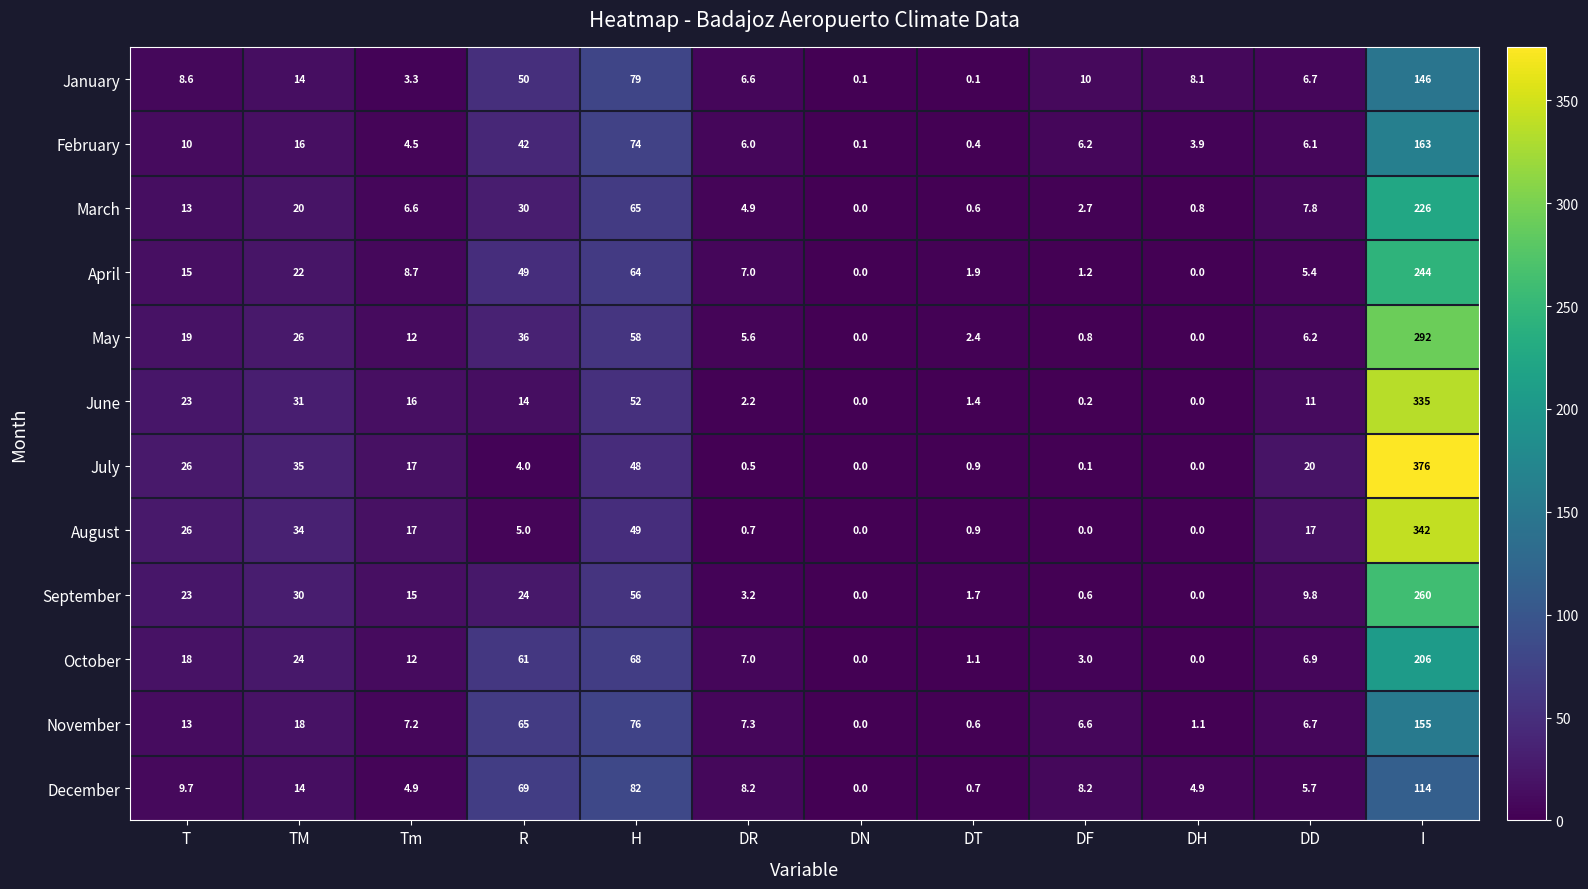

What is the difference between the second highest and second lowest values in the January series?

78.9